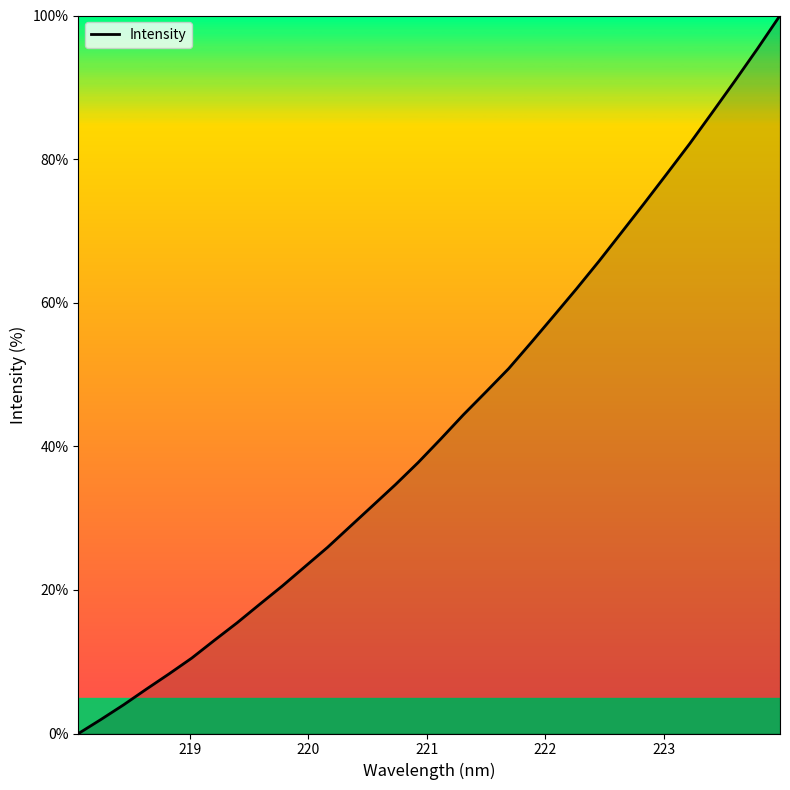

What is the difference between the maximum and minimum values?

100.0